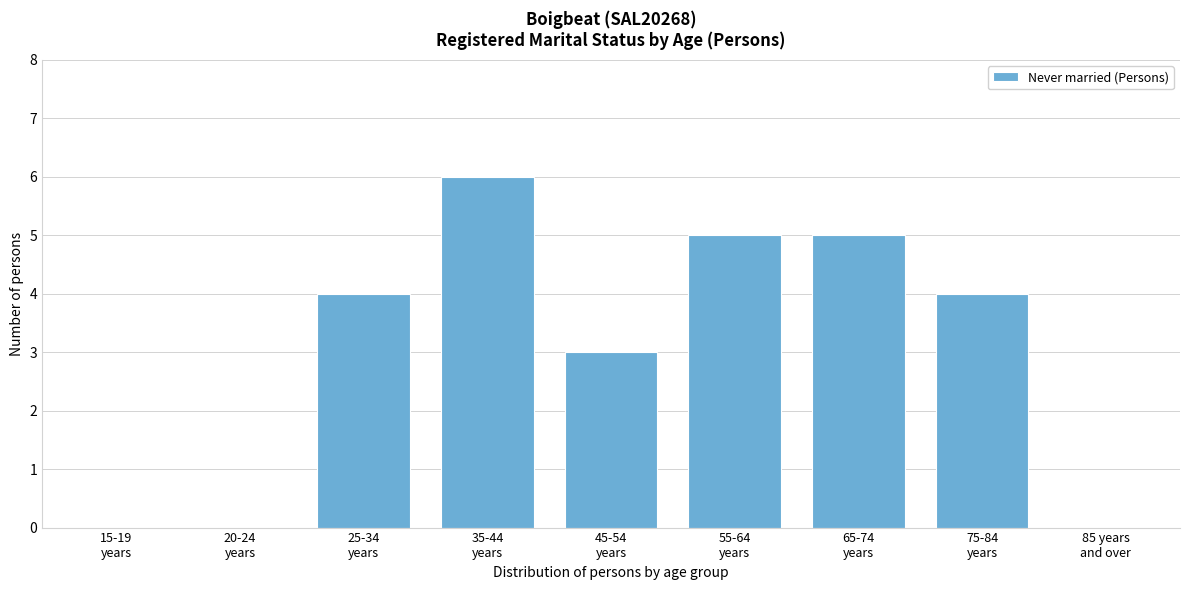

What is the greatest value displayed?

6